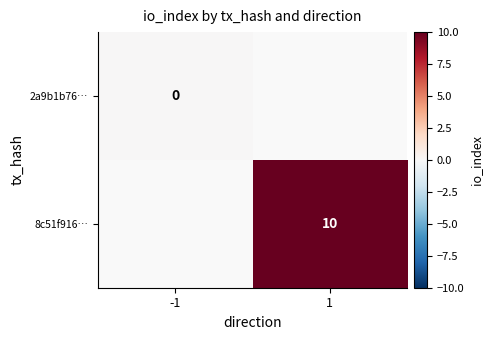

The value of 8c51f916… at 1 is 10. True or false?

True